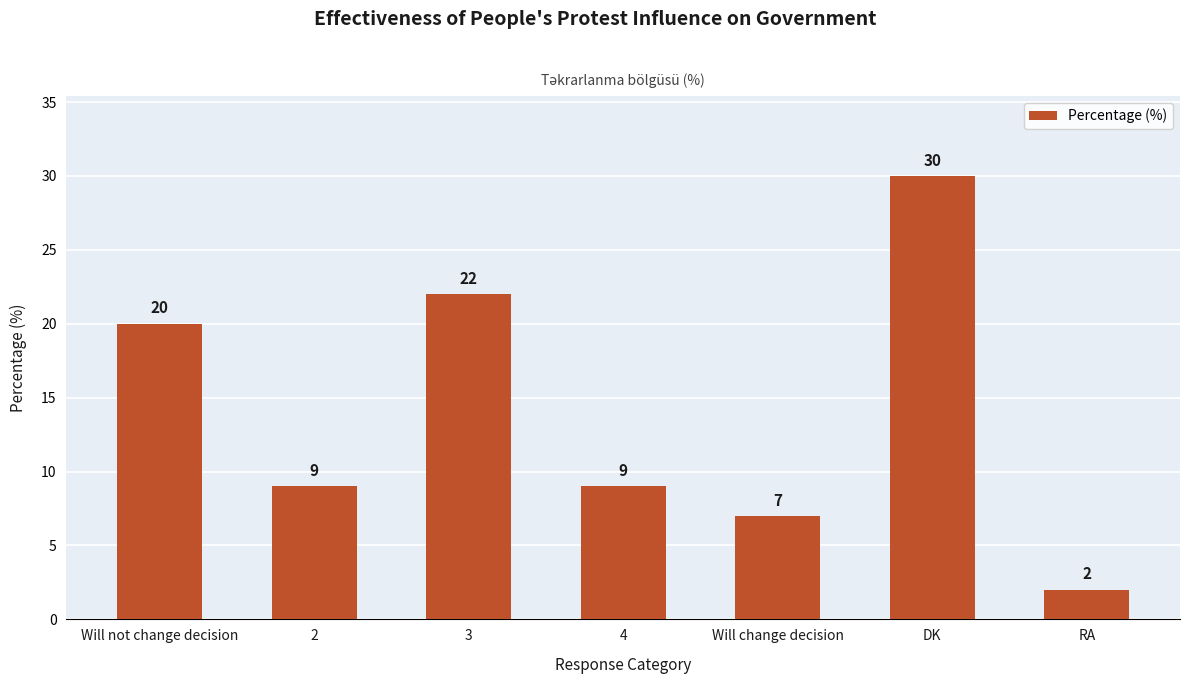

What is the smallest value displayed?

2